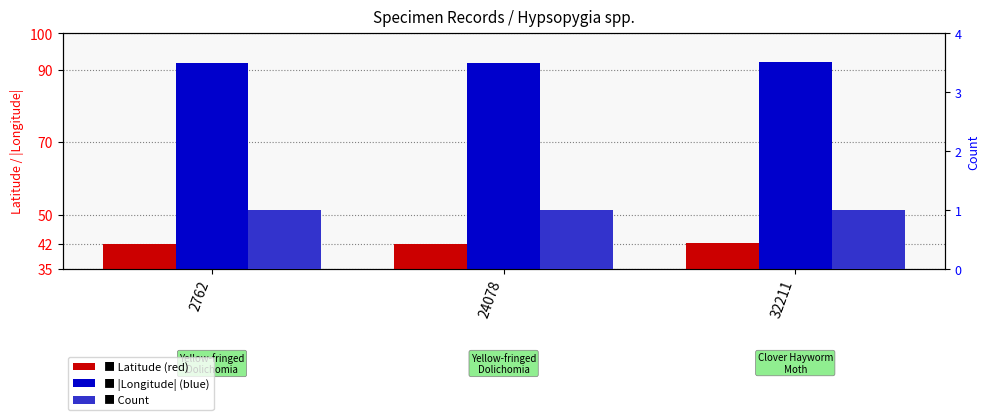

Count the number of categories in the chart.

3